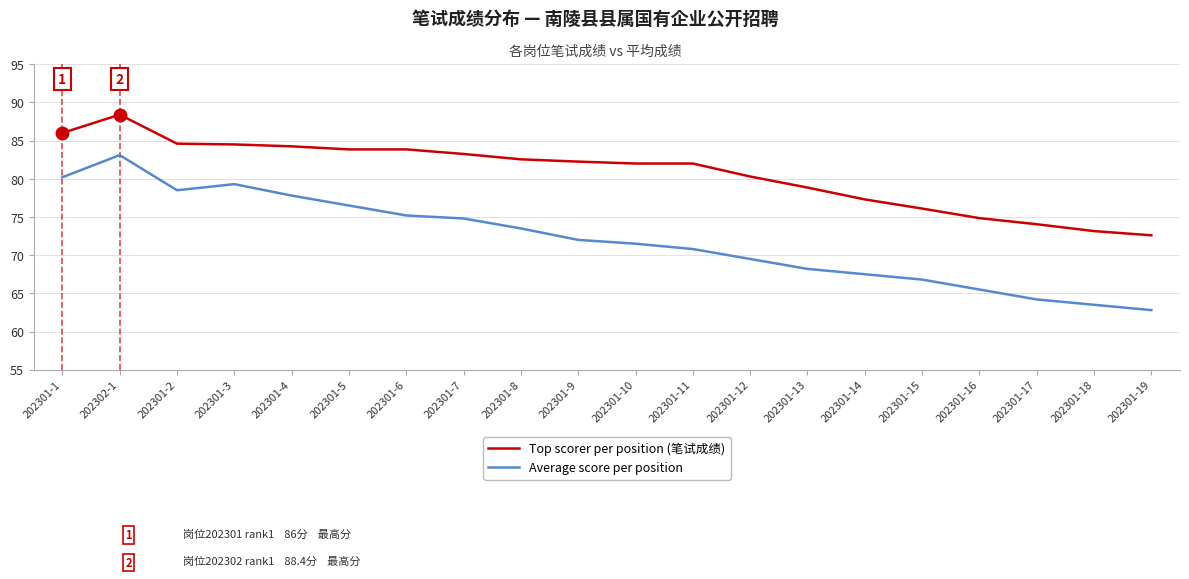

At which category is the sum across all series the highest?

202302-1